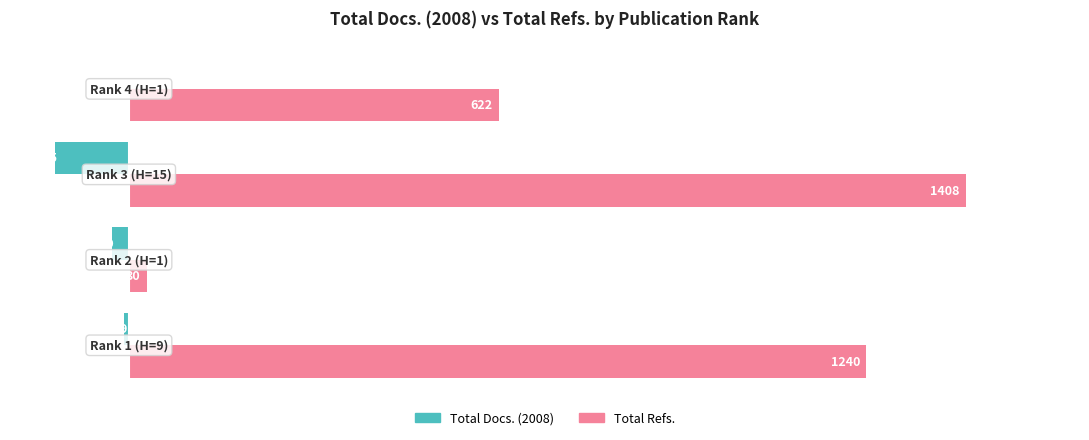

What is the maximum value shown in the chart?

1408